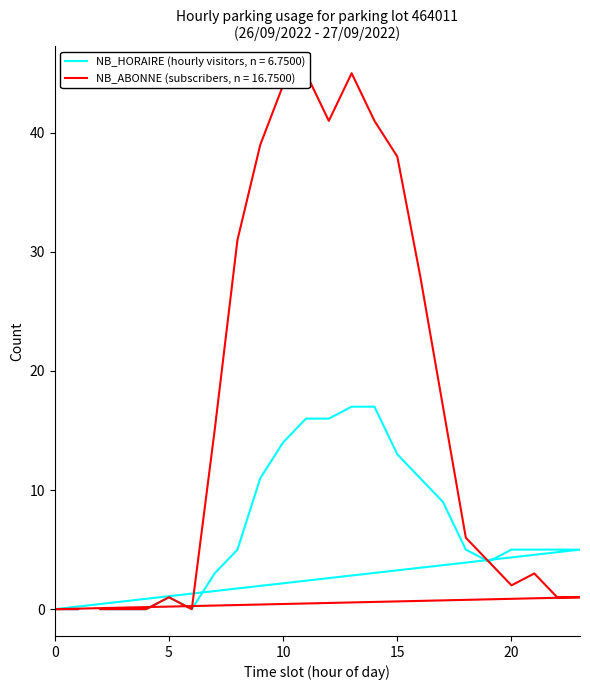

Which category has the highest value across all series?

11